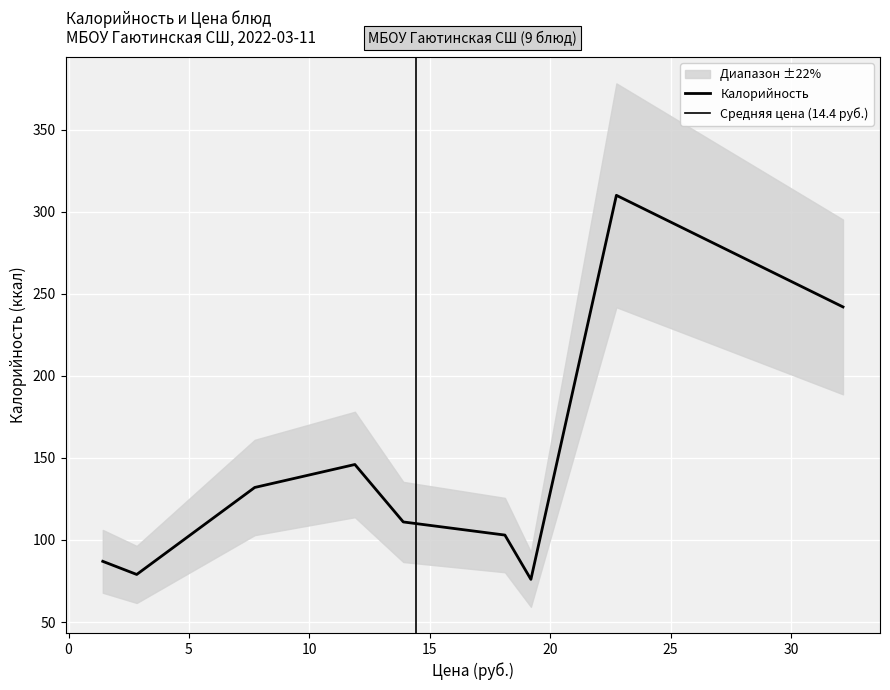

At which category does the chart reach its peak across all series?

курица тушеная